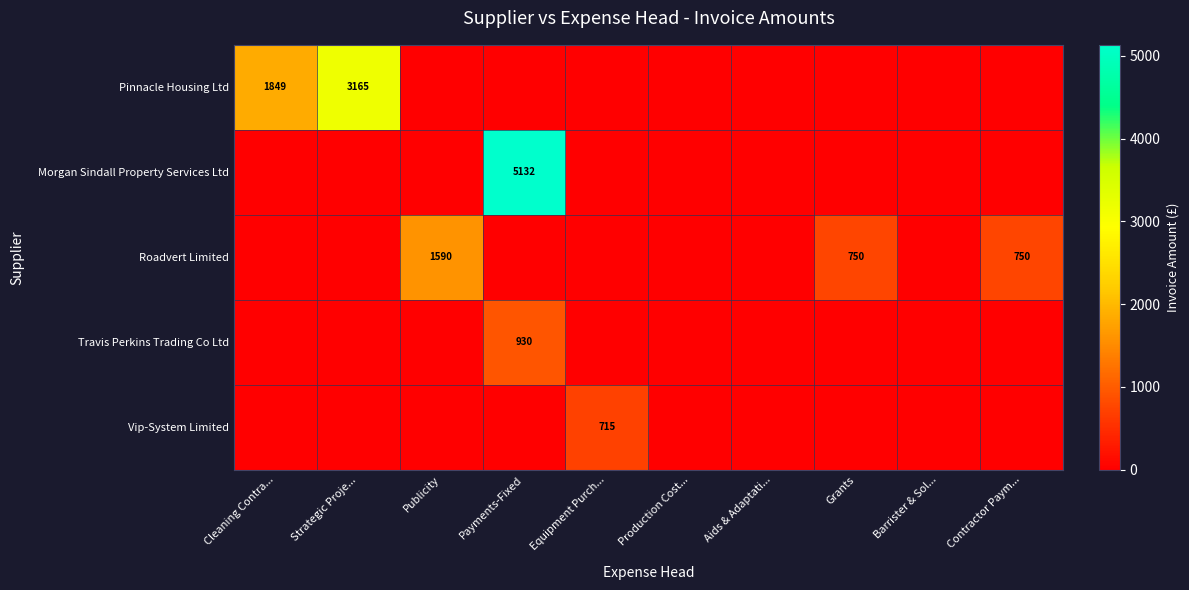

Is the value of Pinnacle Housing Ltd at Strategic Proje... greater than the value of Roadvert Limited at Grants?

Yes